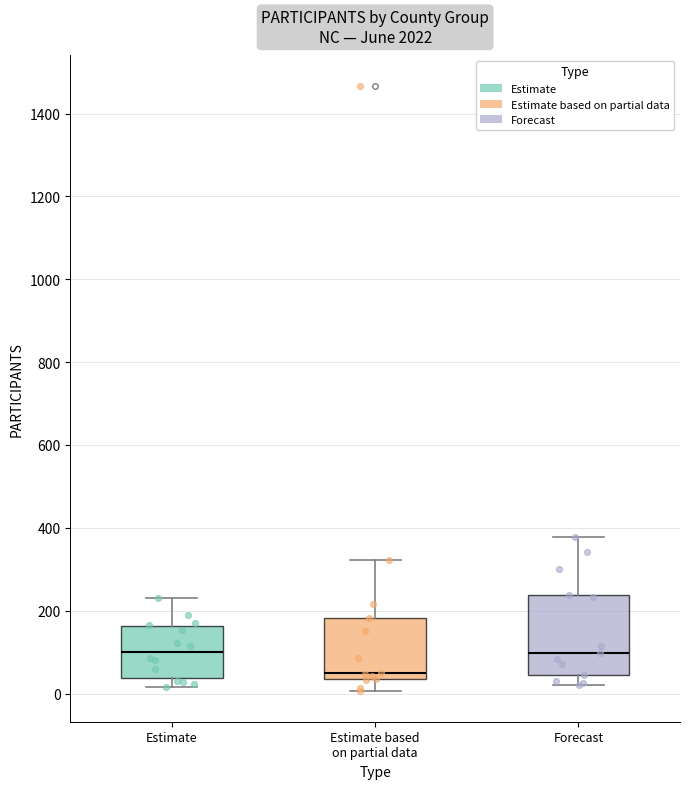

Where does the lower whisker of the box for Estimate based on partial data end on the y-axis? The values are not printed on the chart, so give them approximately, as read against the axis.

0